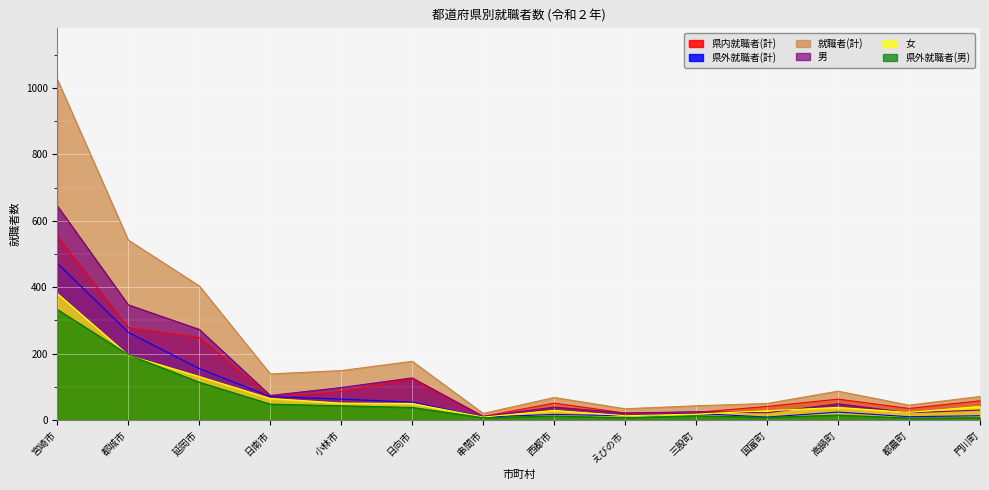

What is the label of the 3rd point from the left?

延岡市